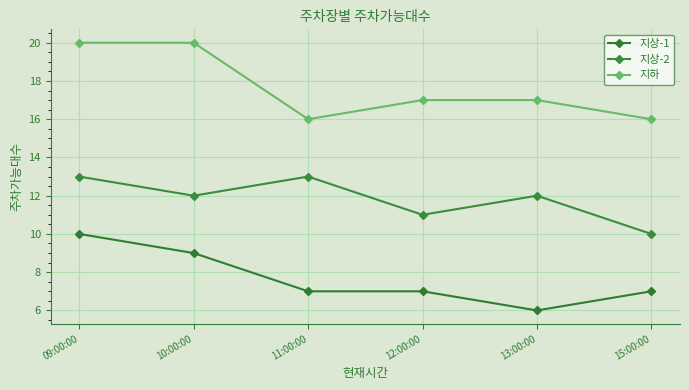

Which category has the lowest value in the 지상-1 series?

13:00:00